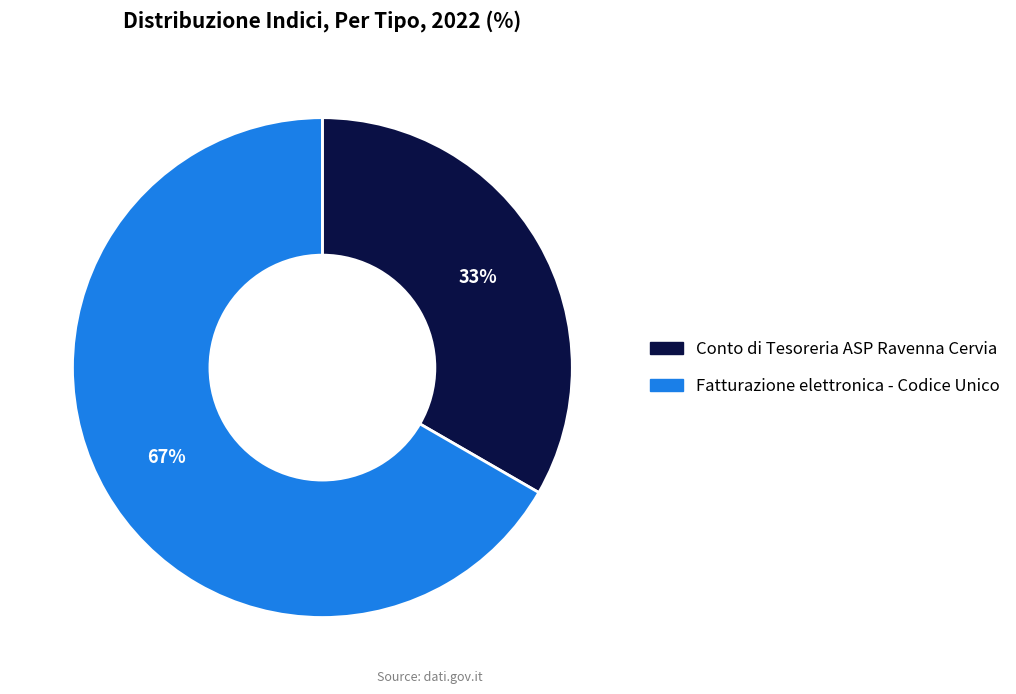

Combined, do Fatturazione elettronica - Codice Unico and Conto di Tesoreria ASP Ravenna Cervia account for over 50%?

Yes